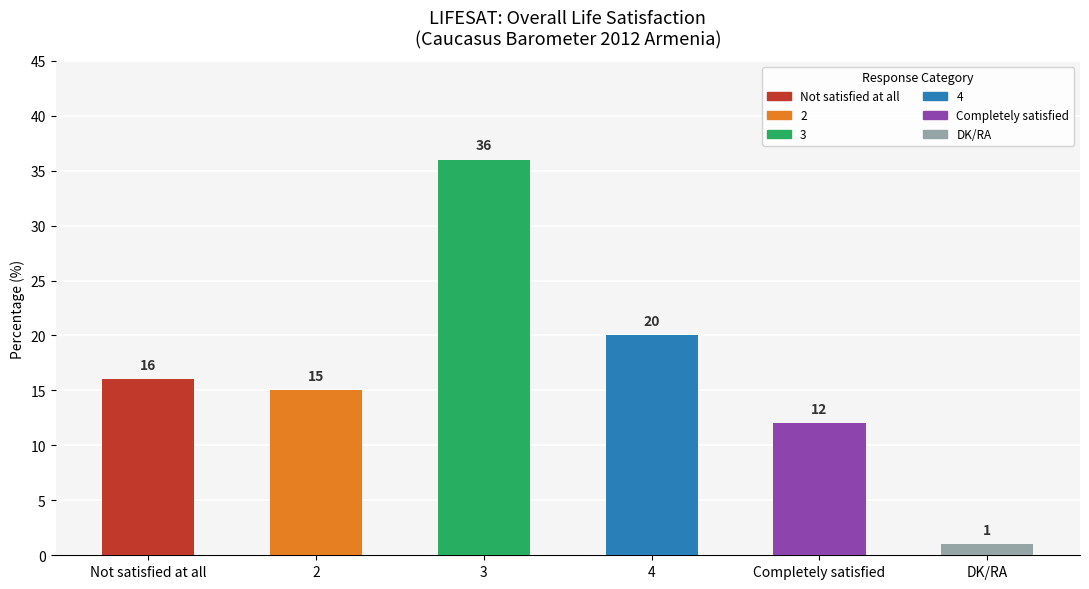

Reading right to left, what are all the values shown in this chart?

DK/RA=1	Completely satisfied=12	4=20	3=36	2=15	Not satisfied at all=16